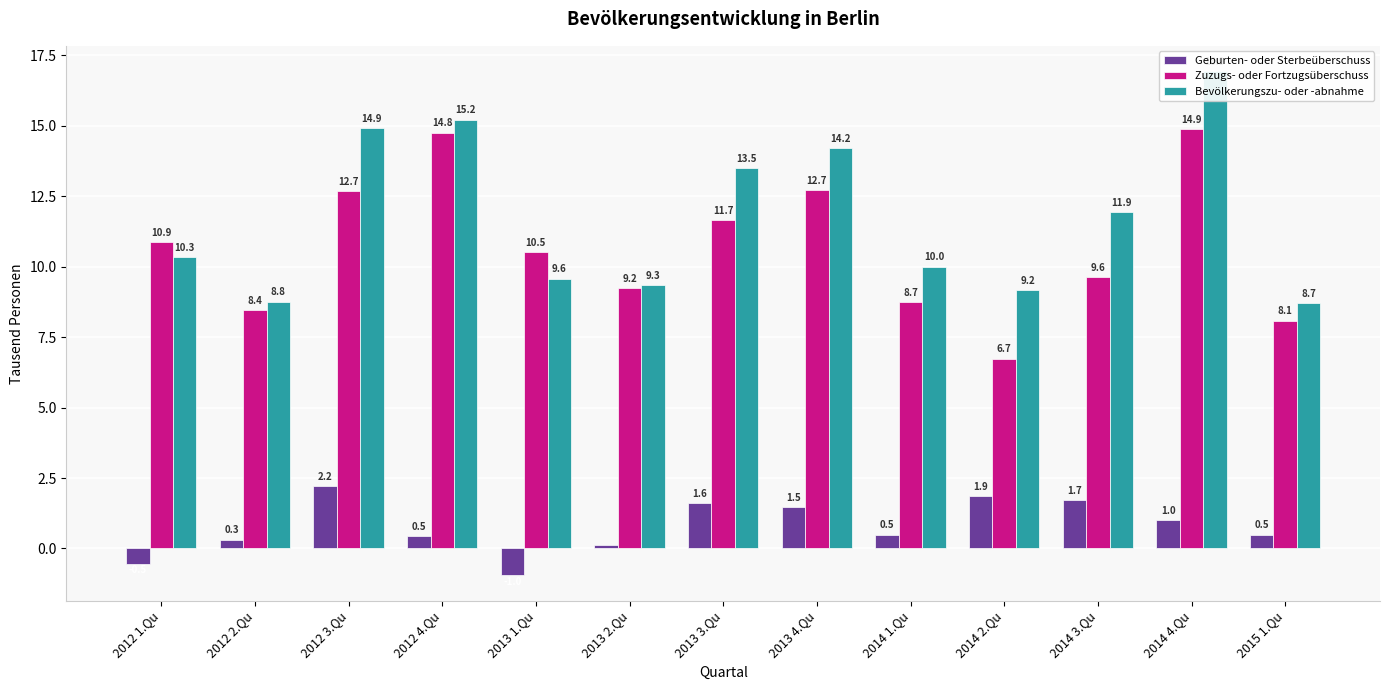

The Zuzugs- oder Fortzugsüberschuss series shows 13.0 at 2013 2.Qu. True or false?

False